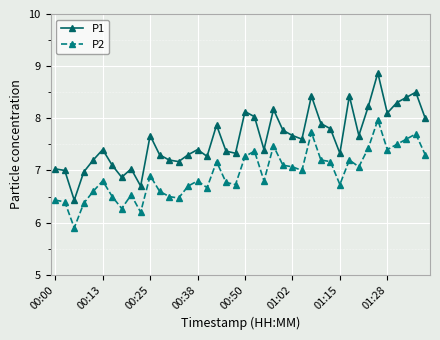

Which series has the widest spread of values?

P1